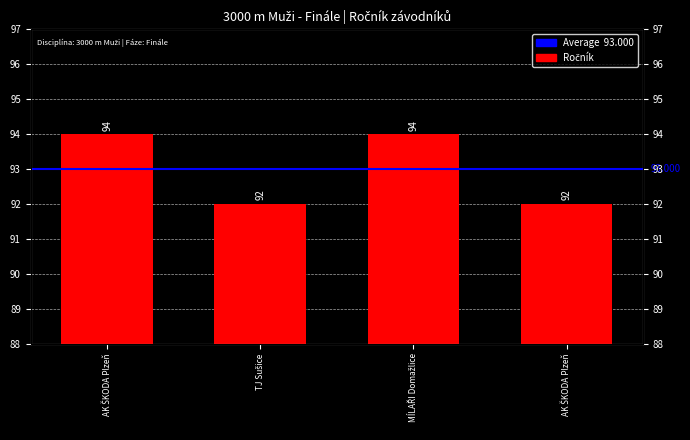

What is the label of the 1st bar from the right?

AK ŠKODA Plzeň